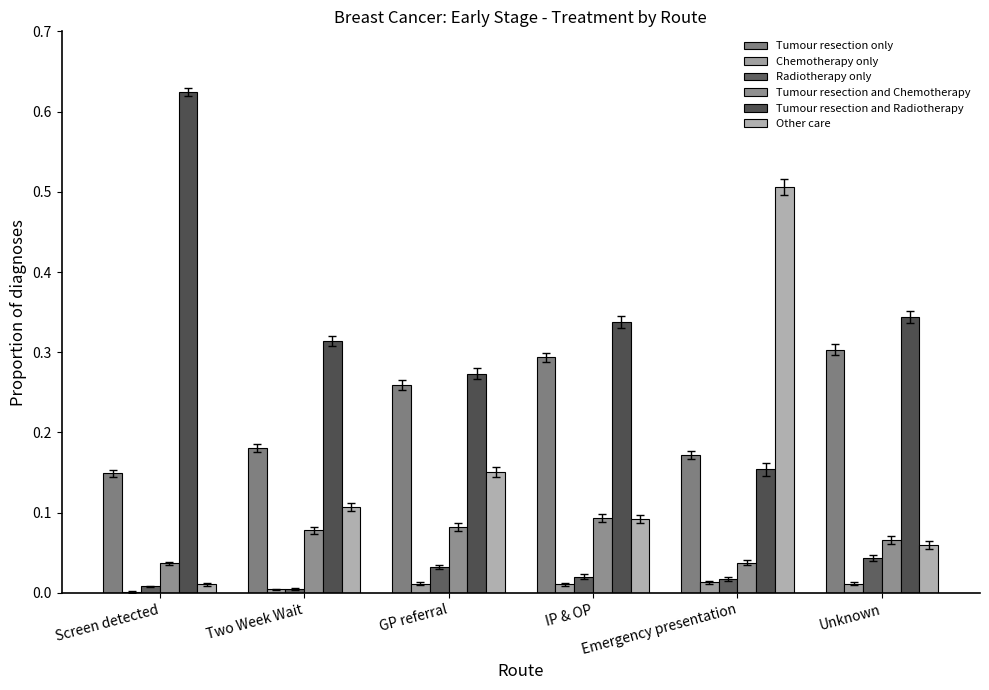

Which series has the largest total across all categories?

Tumour resection and Radiotherapy